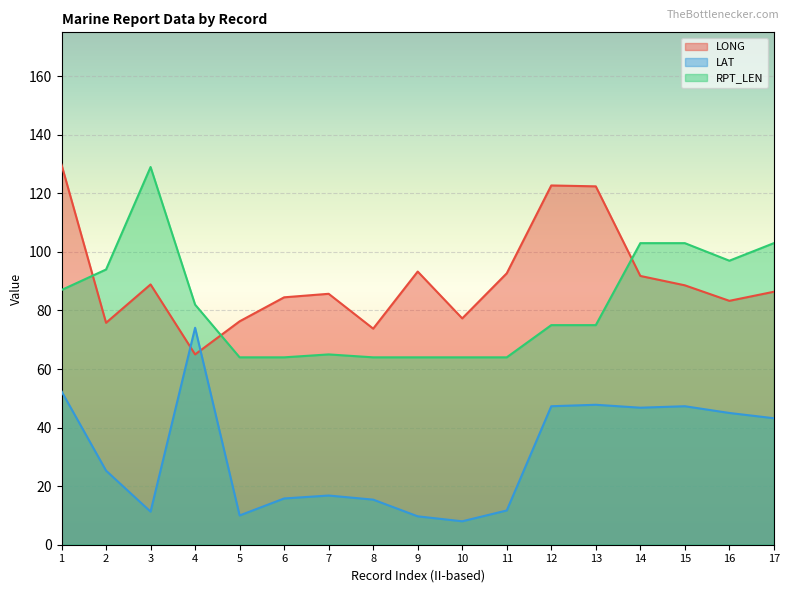

Count the number of categories in the chart.

17